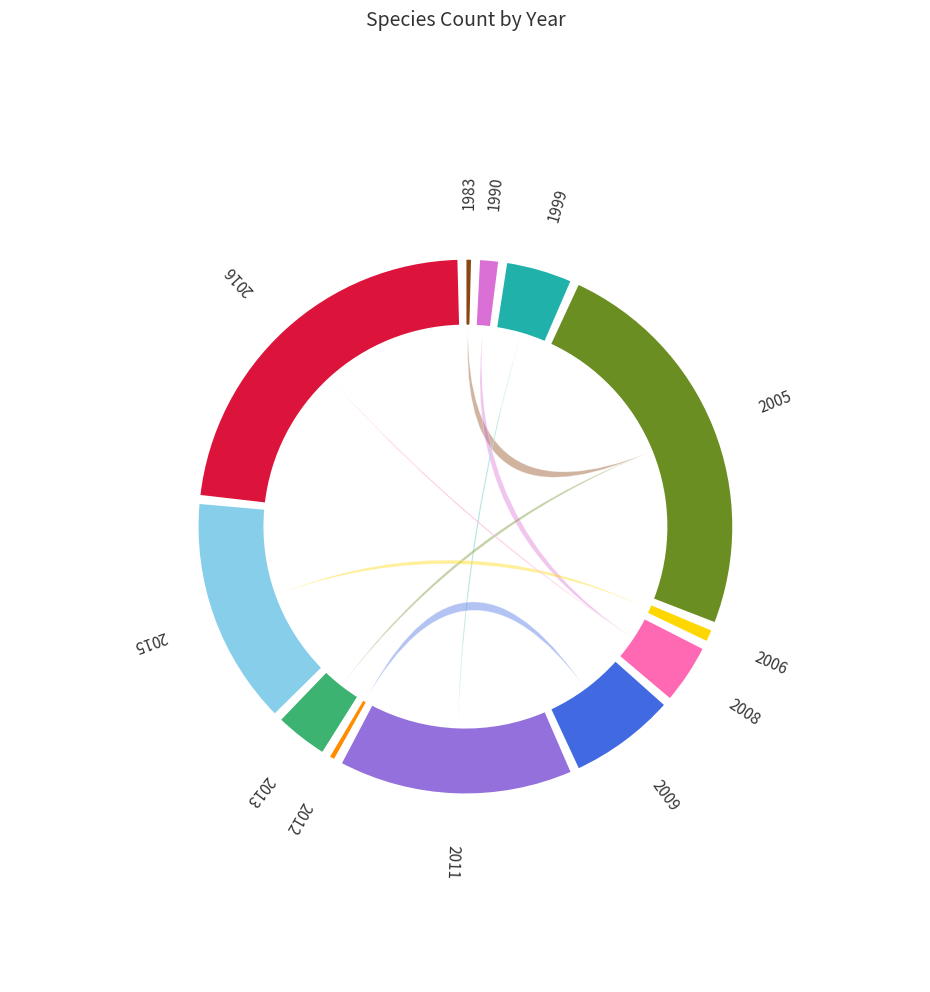

What is the smallest slice in the pie chart?

1983